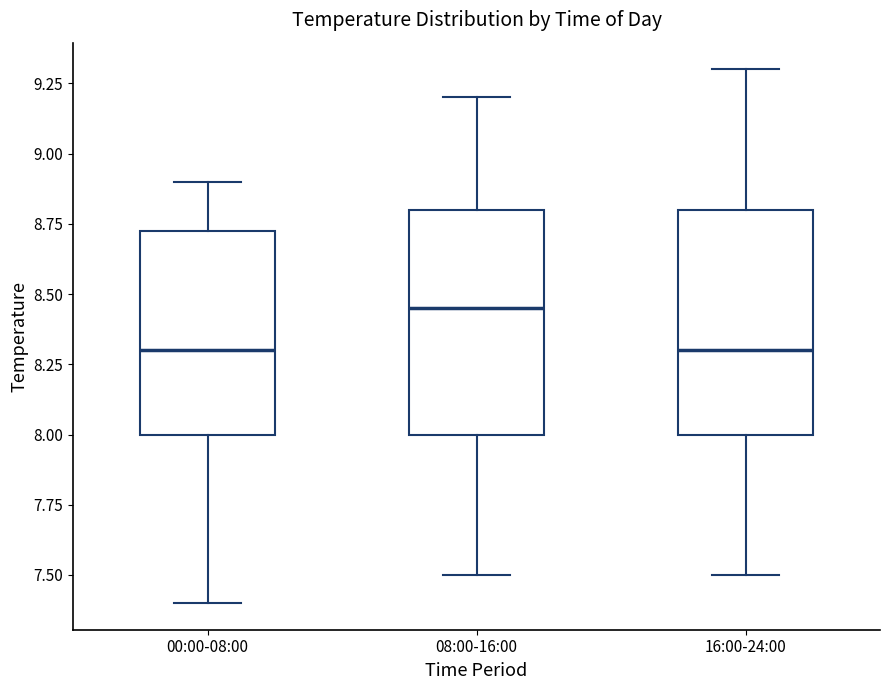

Where does the upper whisker of the box for 16:00-24:00 end on the y-axis? The values are not printed on the chart, so give them approximately, as read against the axis.

9.30